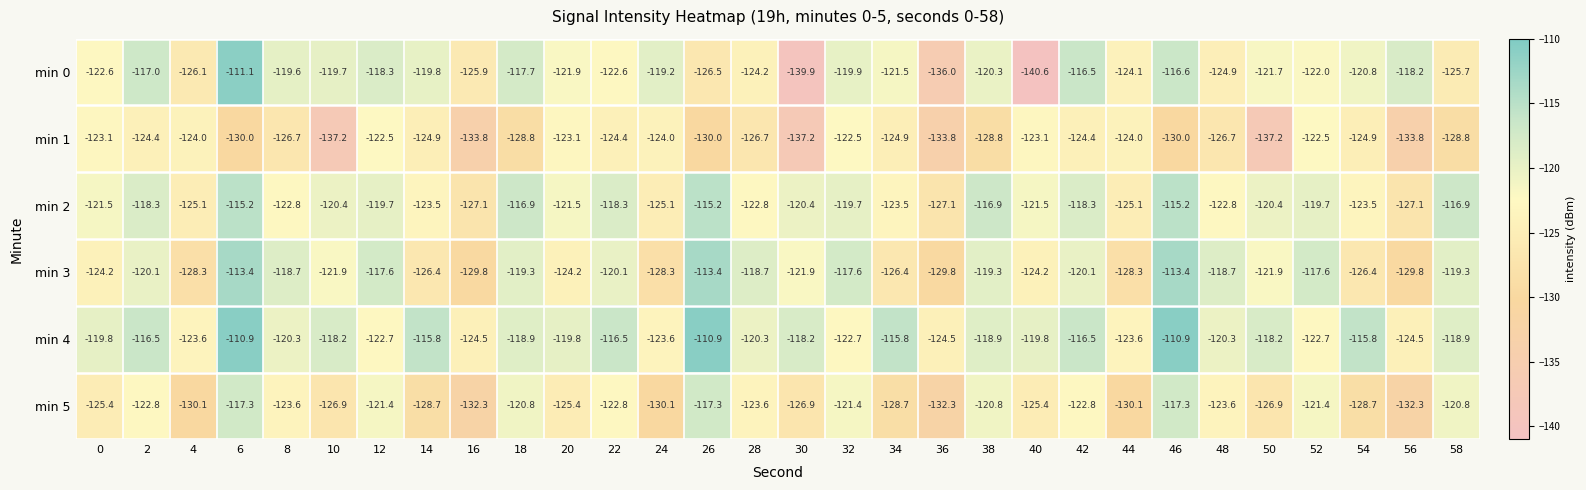

How many values in the min 0 series exceed -121?

14